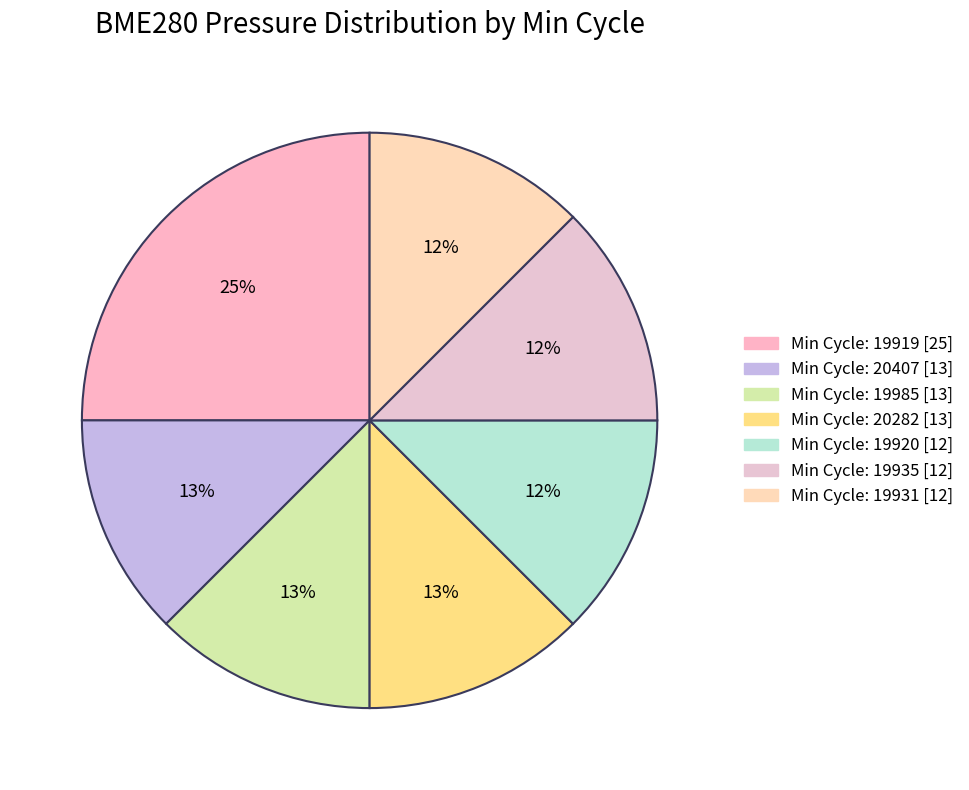

How many slices are in this pie chart?

7